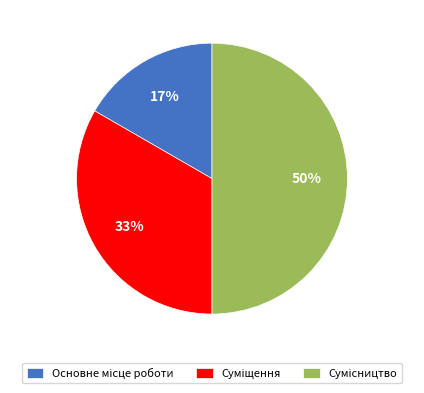

How many slices are in this pie chart?

3